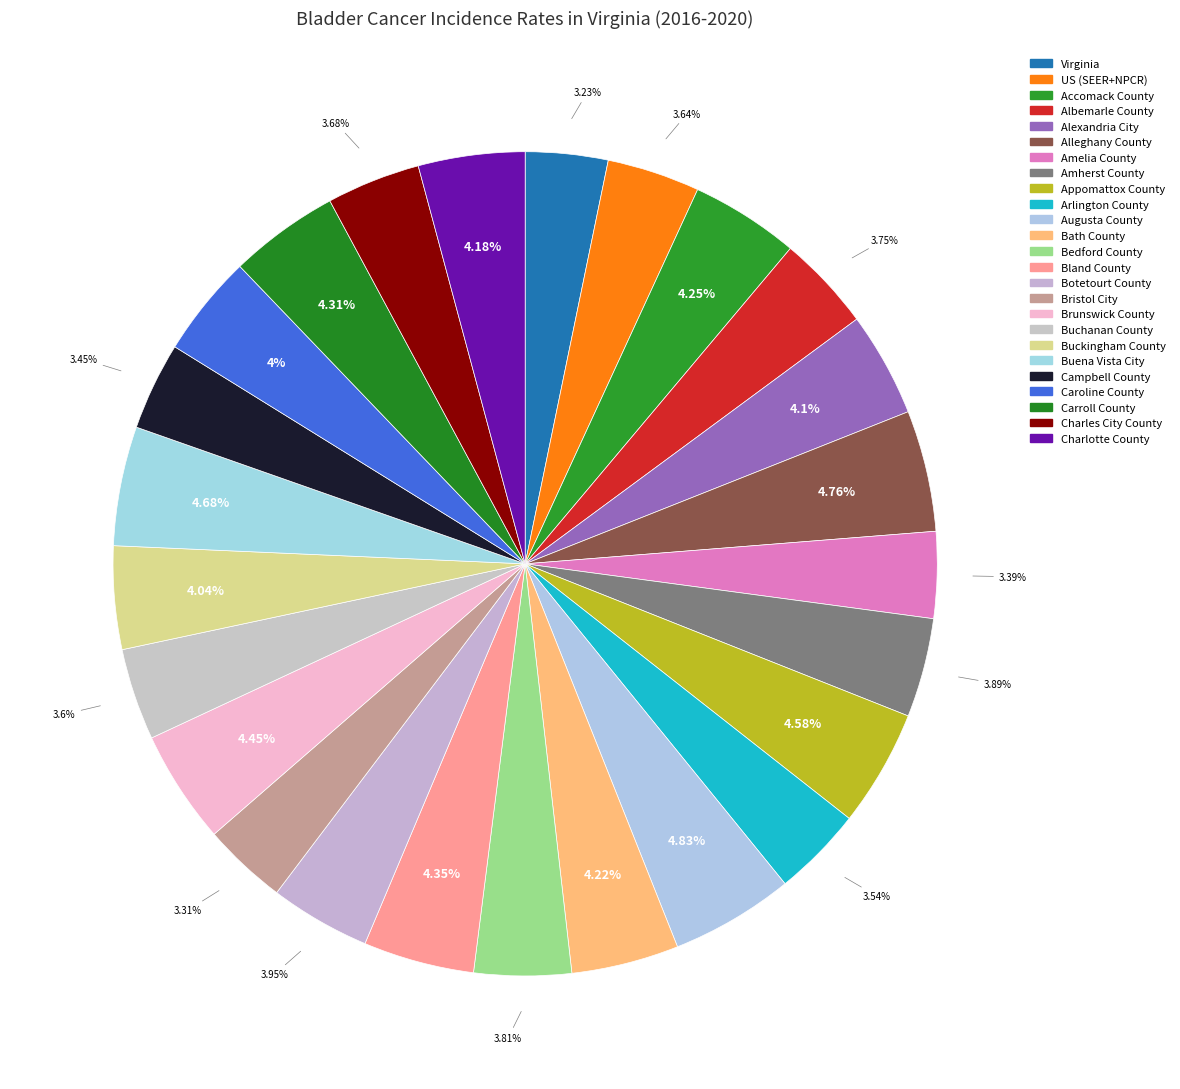

How many slices are in this pie chart?

25